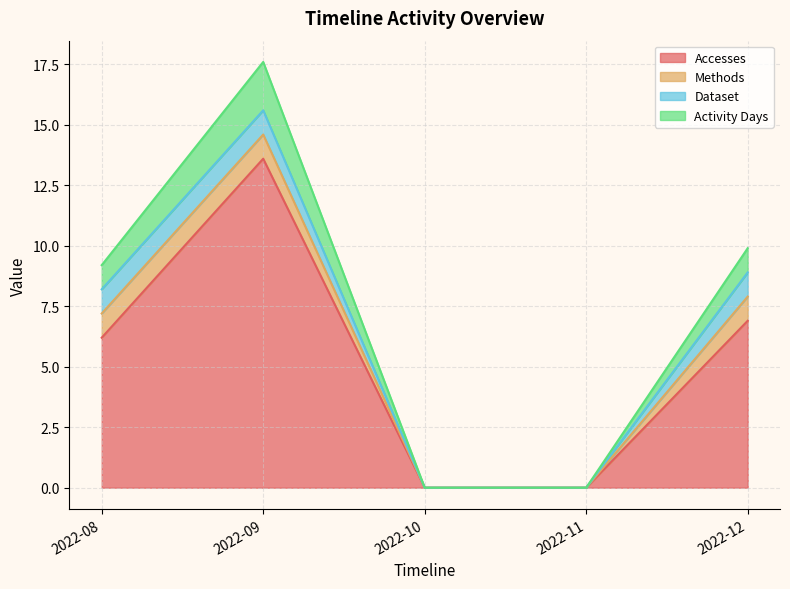

True or false: Accesses and Activity Days intersect in this chart.

False